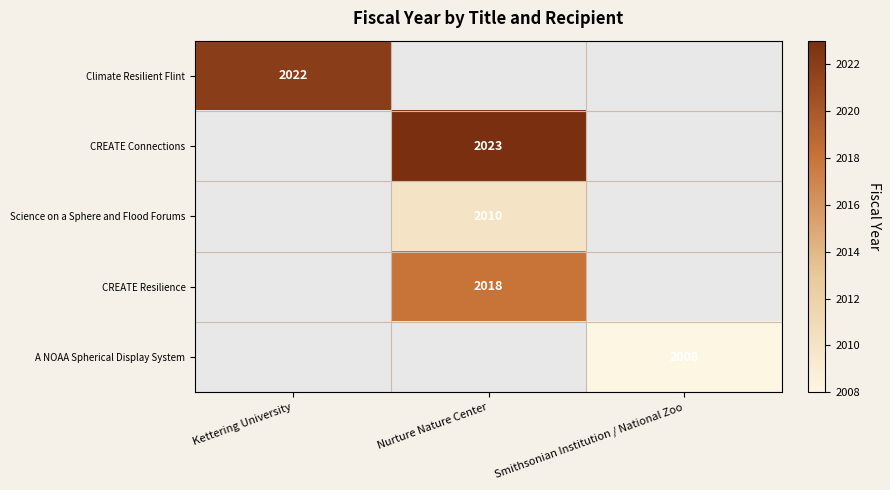

The value of A NOAA Spherical Display System at Smithsonian Institution / National Zoo is 2008. True or false?

True